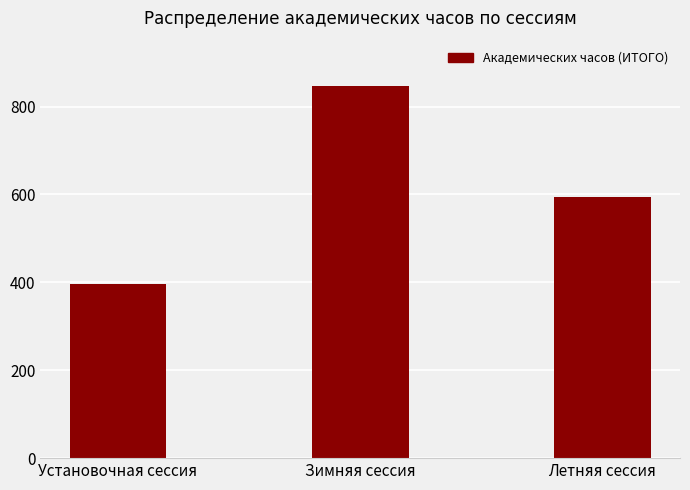

What is the greatest value displayed?

846